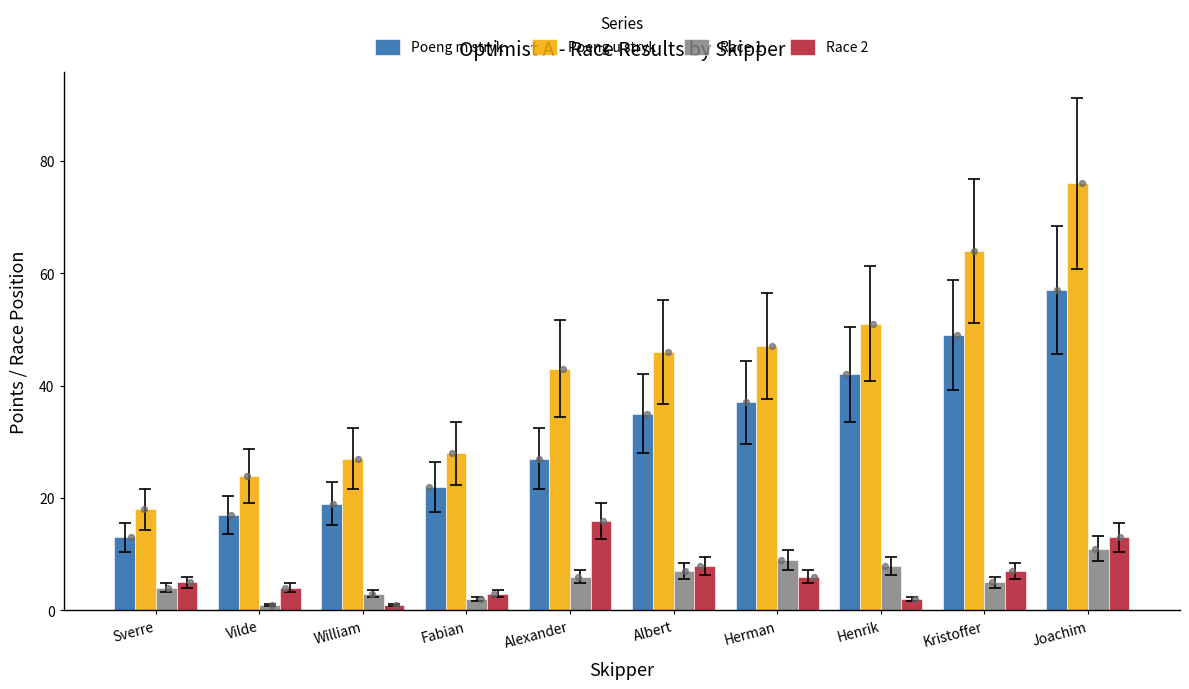

Which series has the largest total across all categories?

Poeng u stryk